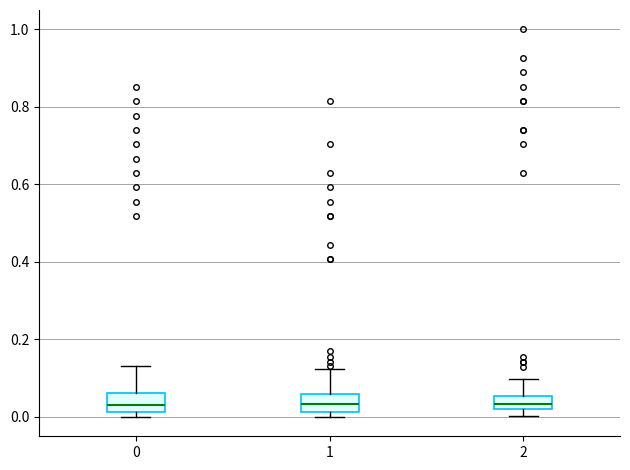

Reading left to right, transcribe this box plot: for each box, give where its median line is, the range the box spans, and where its two whiskers end, as read against the y-axis. The values are not printed on the chart, so give them approximately, as read against the axis.

0: median 0.04, box 0.02 to 0.06, whiskers 0.00 to 0.14
1: median 0.04, box 0.02 to 0.06, whiskers 0.00 to 0.12
2: median 0.04, box 0.02 to 0.06, whiskers 0.00 to 0.10